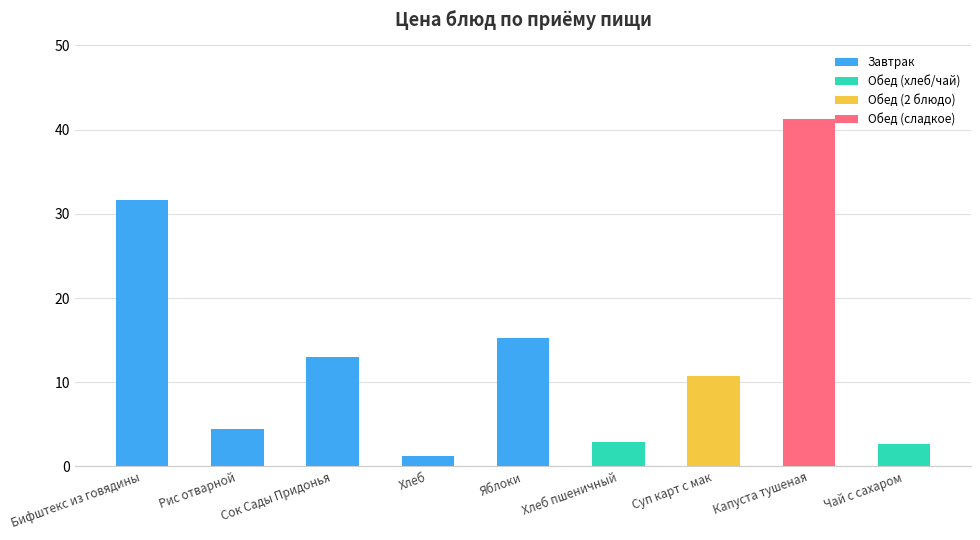

What is the change in value from Яблоки to Чай с сахаром?

-12.5